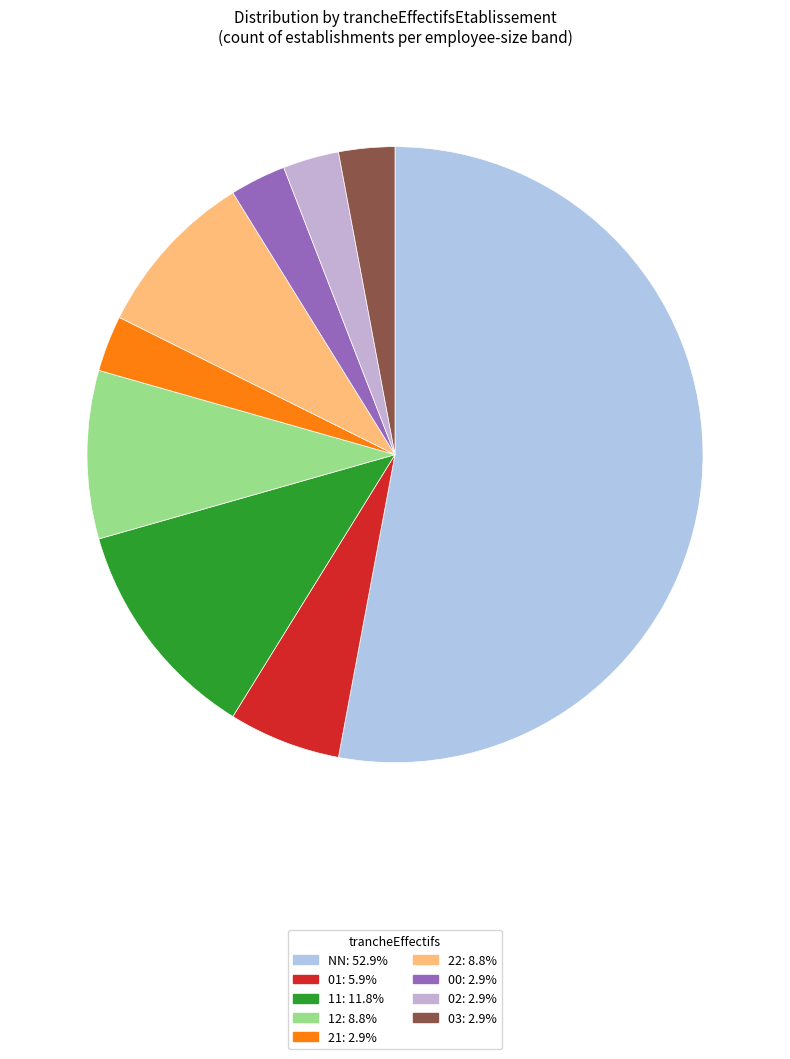

The 02 slice represents 3% of the pie. True or false?

True